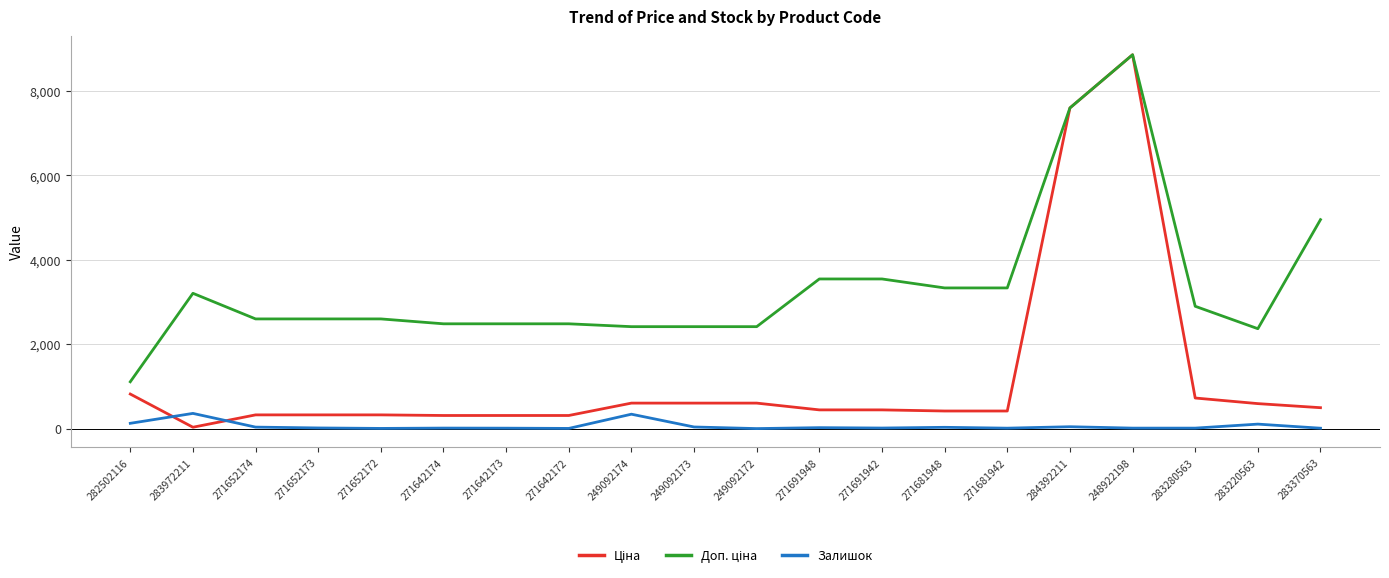

At which category is the sum across all series the highest?

248922198